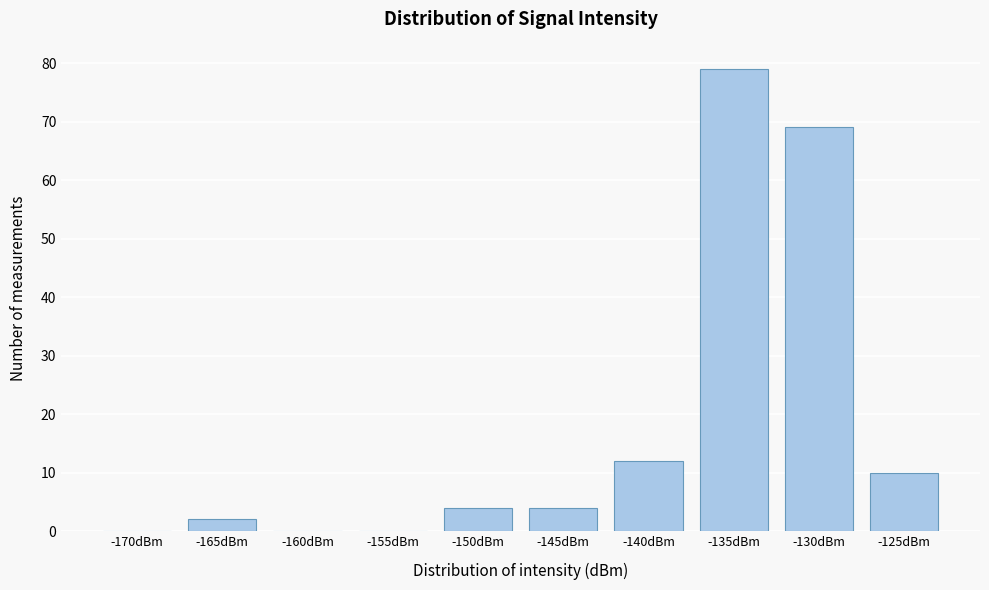

Reading left to right, transcribe all the data shown in this chart.

-170dBm=0	-165dBm=2	-160dBm=0	-155dBm=0	-150dBm=4	-145dBm=4	-140dBm=12	-135dBm=79	-130dBm=69	-125dBm=10